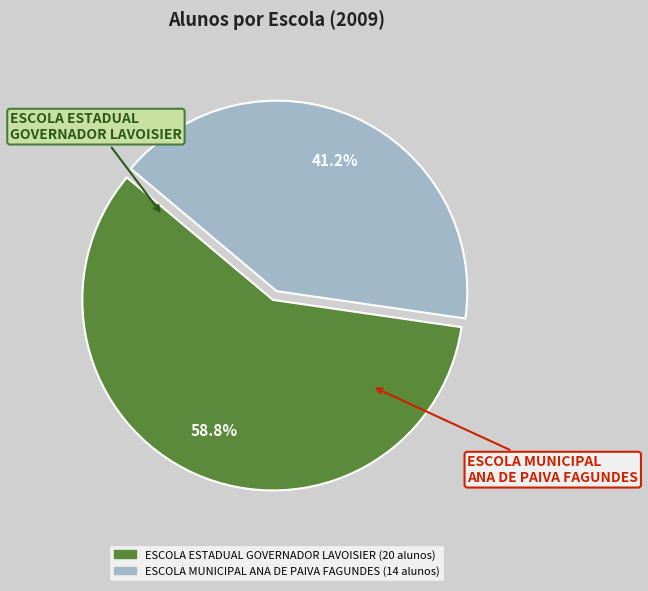

Between ESCOLA ESTADUAL GOVERNADOR LAVOISIER and ESCOLA MUNICIPAL ANA DE PAIVA FAGUNDES, which is larger?

ESCOLA ESTADUAL GOVERNADOR LAVOISIER